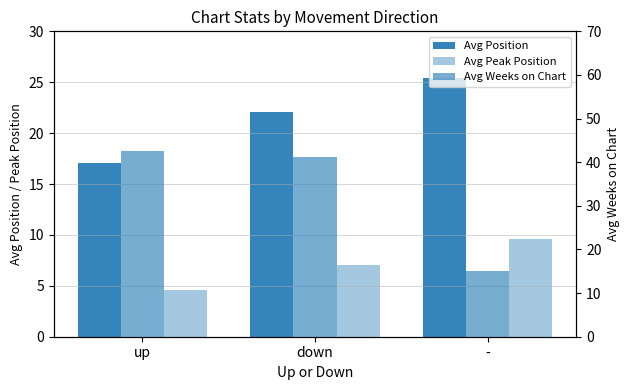

List the series in order of their overall mean, highest first.

Avg Weeks on Chart, Avg Position, Avg Peak Position